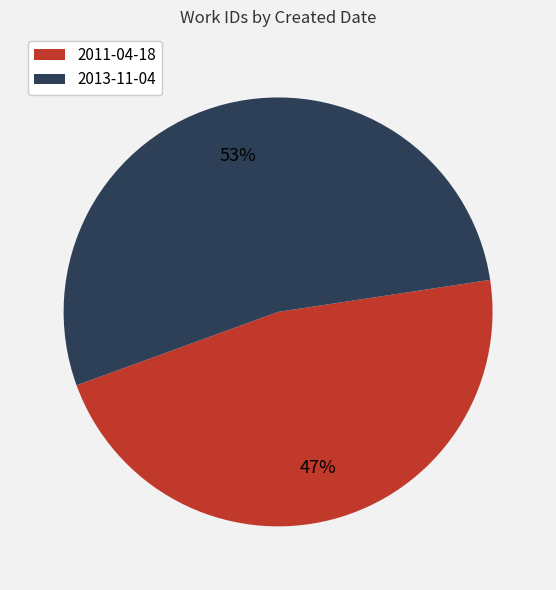

To the nearest percent, what portion does 2011-04-18 represent?

47%